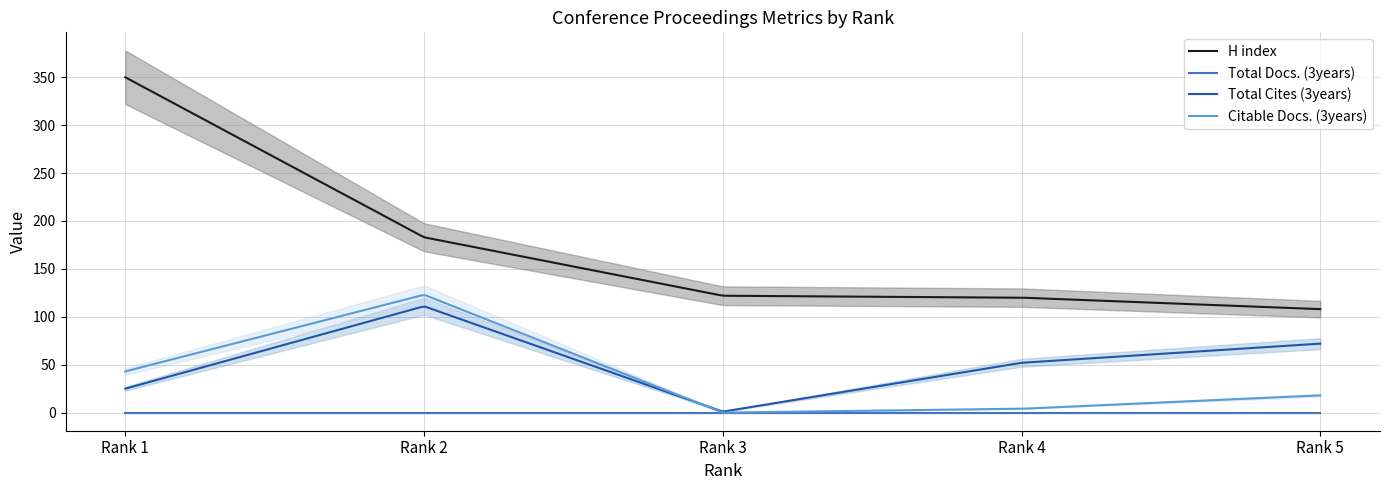

Does the chart have visible grid lines?

Yes